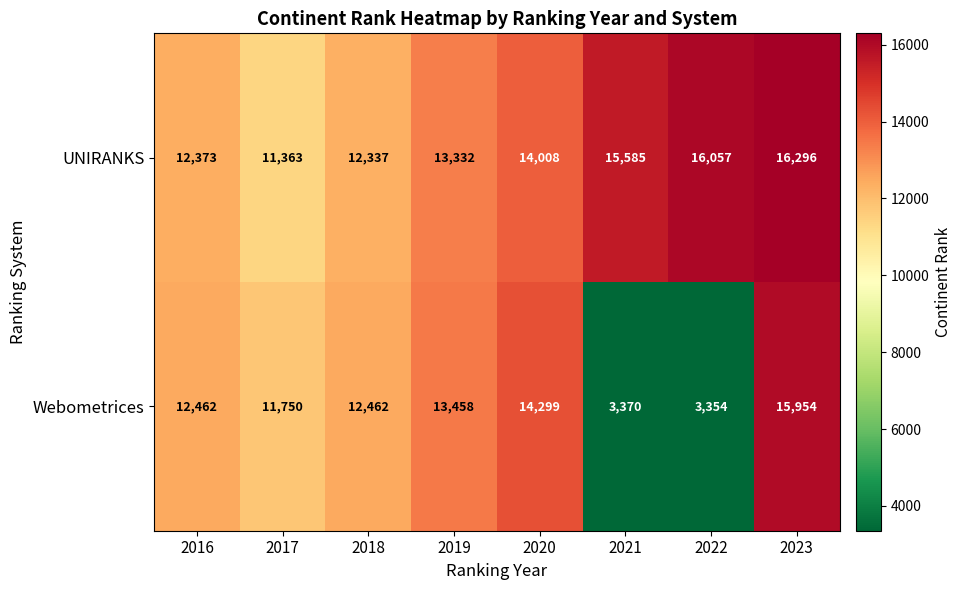

Reading right to left, extract all data points from this chart.

UNIRANKS: 2023=16296	2022=16057	2021=15585	2020=14008	2019=13332	2018=12337	2017=11363	2016=12373
Webometrices: 2023=15954	2022=3354	2021=3370	2020=14299	2019=13458	2018=12462	2017=11750	2016=12462